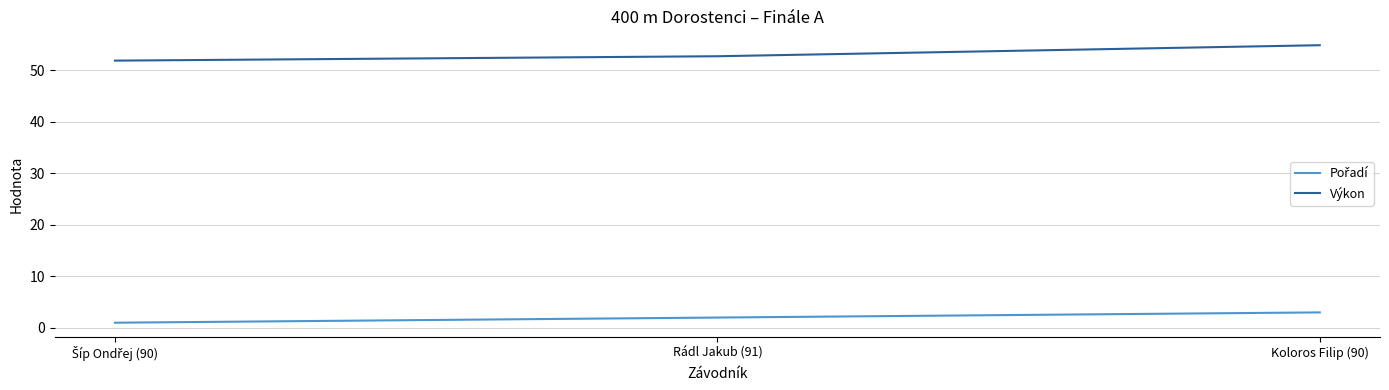

What is the average value of the Výkon series?

53.1